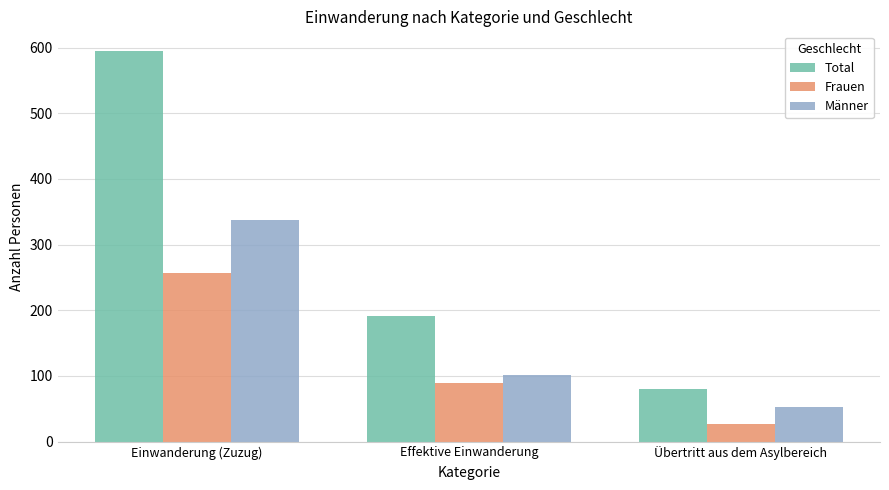

Where is Total nearest to the value 337?

Effektive Einwanderung